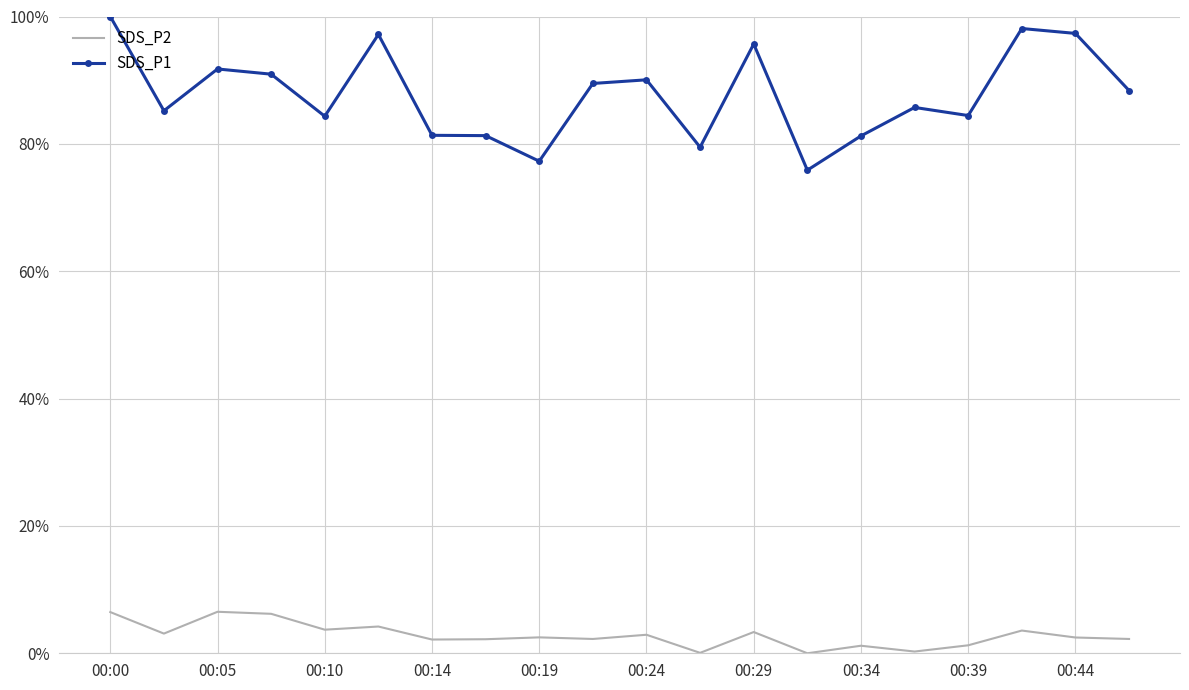

Reading left to right, transcribe all the data shown in this chart.

SDS_P2: 0.1	0.0	0.1	0.1	0.0	0.0	0.0	0.0	0.0	0.0	0.0	0.0	0.0	0.0	0.0	0.0	0.0	0.0	0.0	0.0
SDS_P1: 1.0	0.9	0.9	0.9	0.8	1.0	0.8	0.8	0.8	0.9	0.9	0.8	1.0	0.8	0.8	0.9	0.8	1.0	1.0	0.9